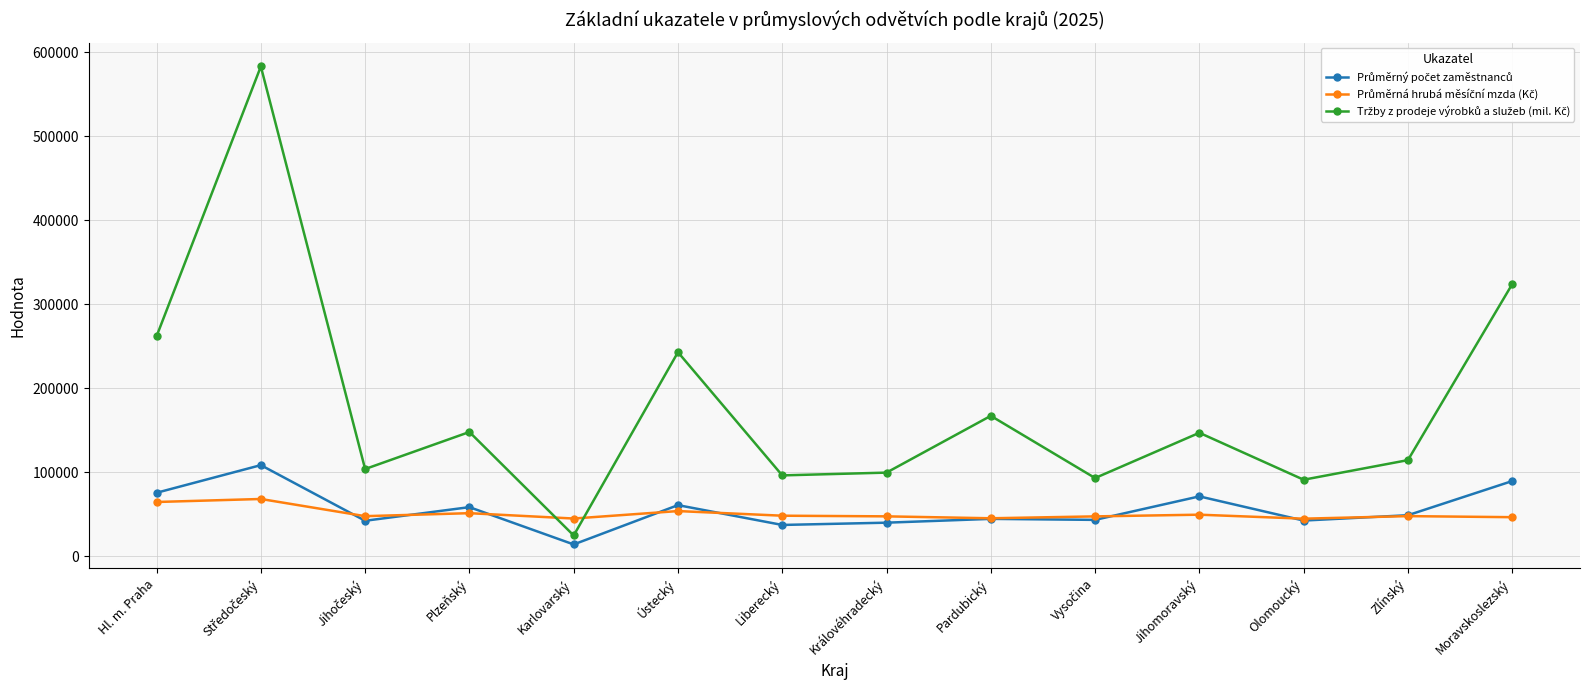

How many series are shown in this chart?

3